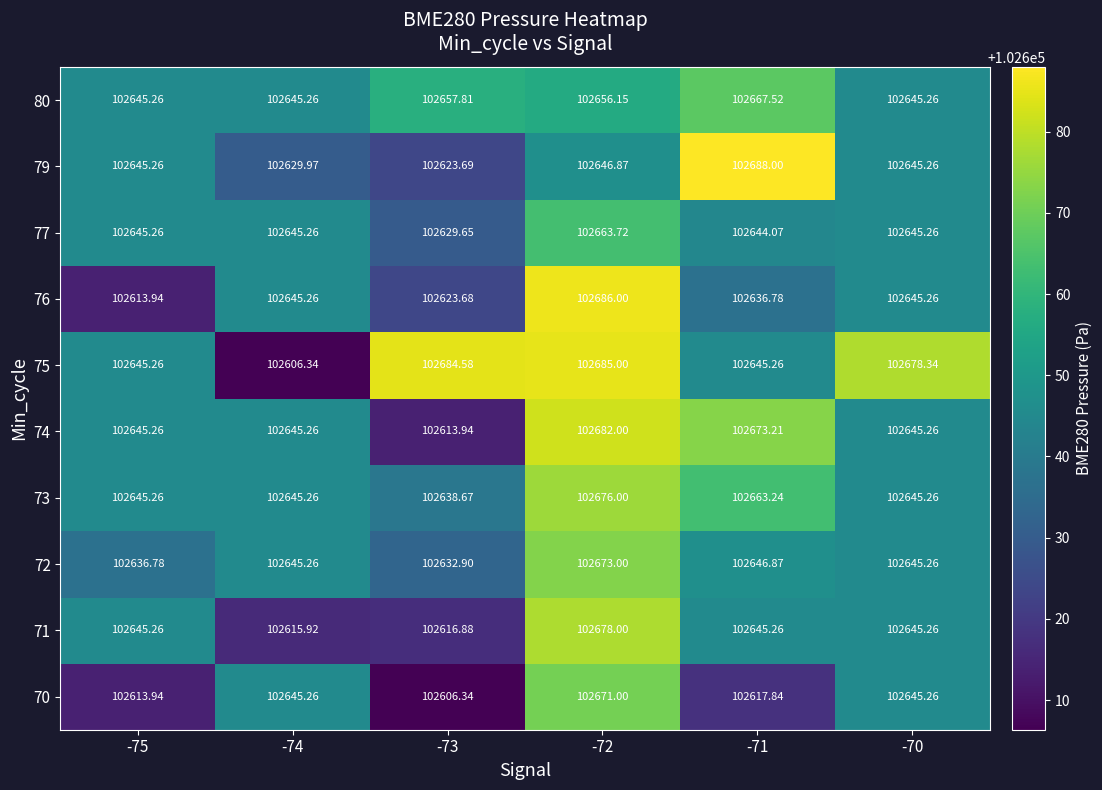

Count the number of categories in the chart.

6